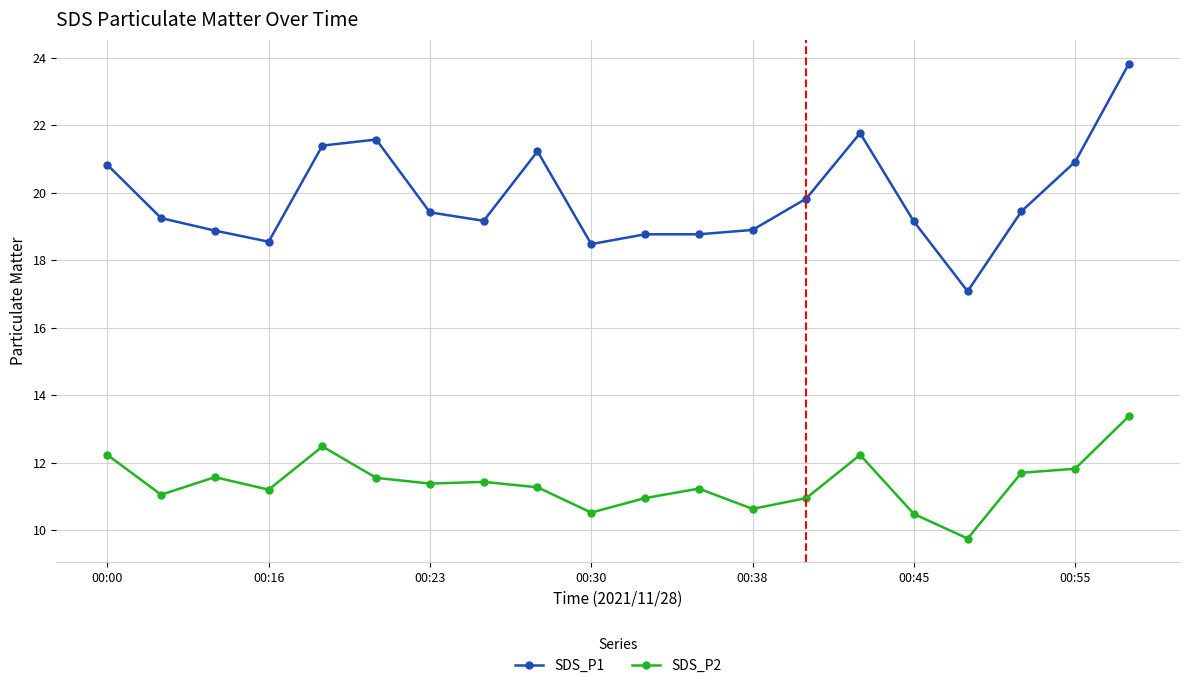

True or false: SDS_P1 and SDS_P2 cross at least once.

False